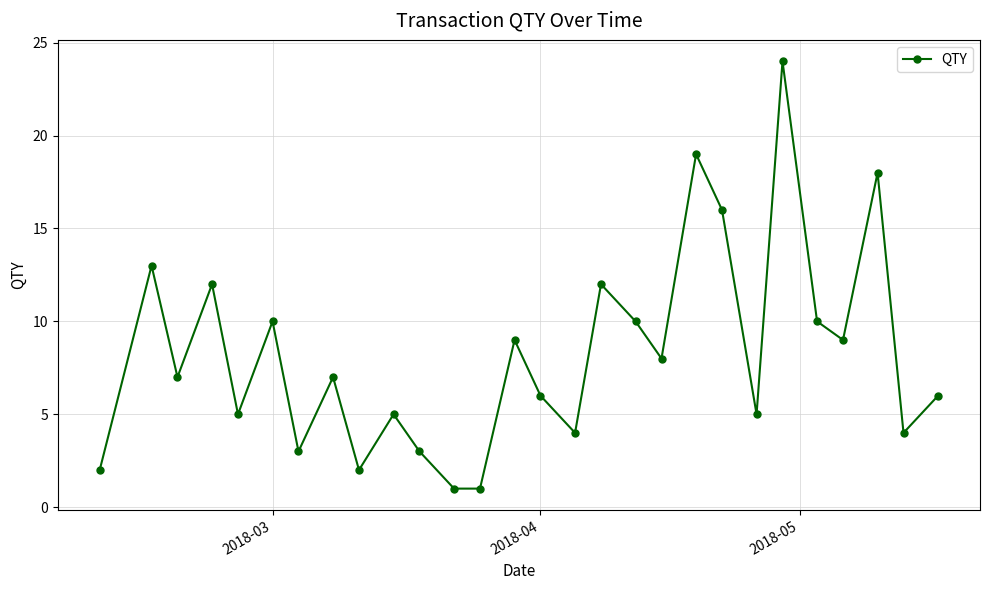

What is the difference between the maximum and minimum values?

23